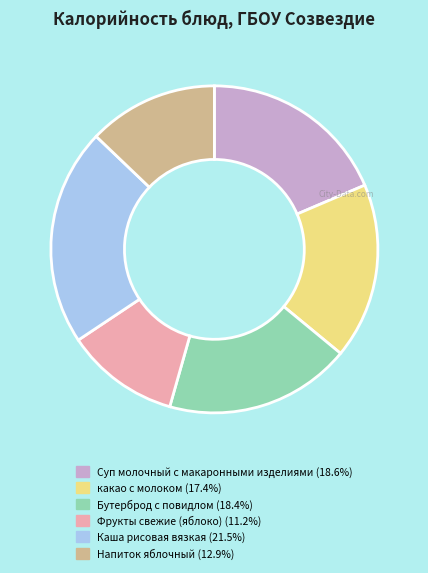

How many segments does this pie chart have?

6